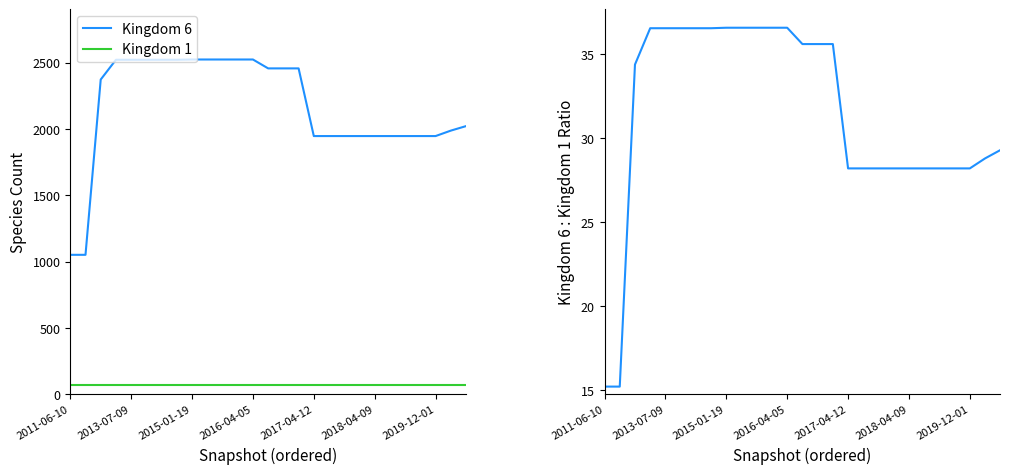

What is the smallest value displayed?

15.2